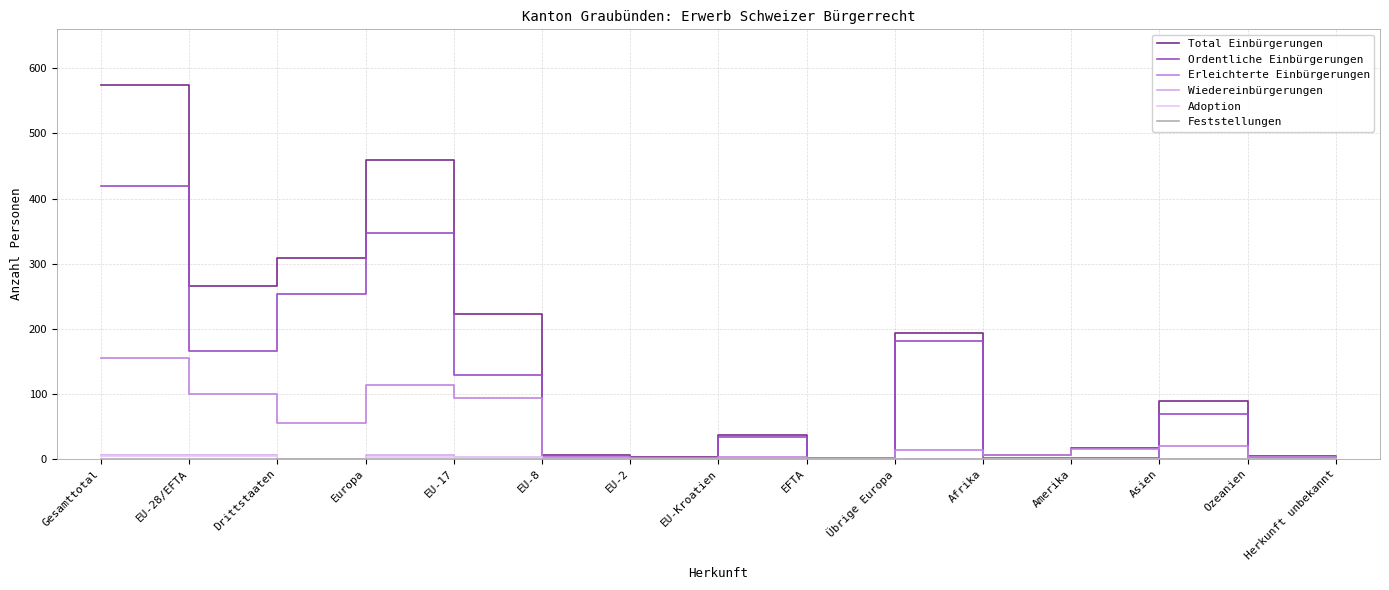

What position from the right is EU-28/EFTA?

14